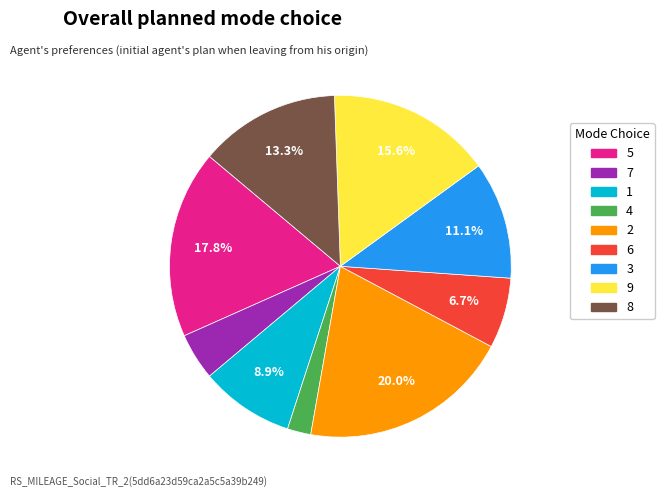

Do 6 and 1 together represent more than half of the pie?

No